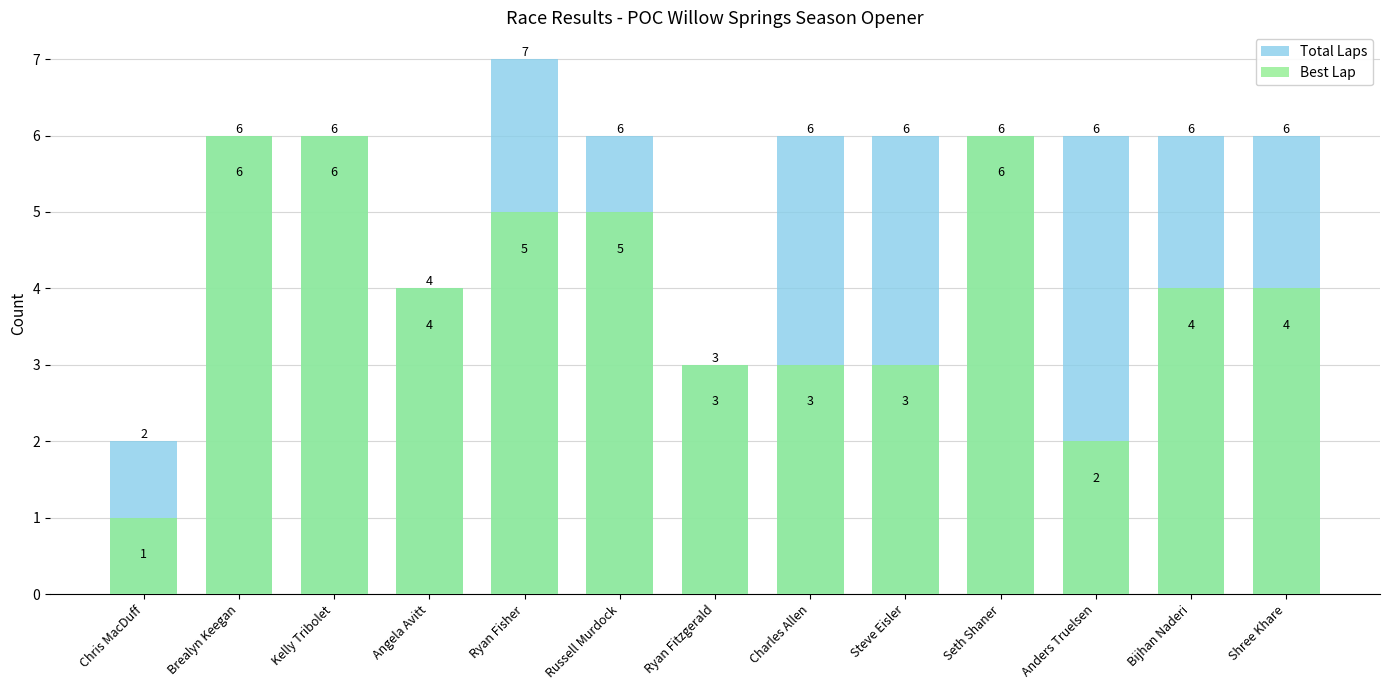

At which category does the chart reach its peak across all series?

Ryan Fisher